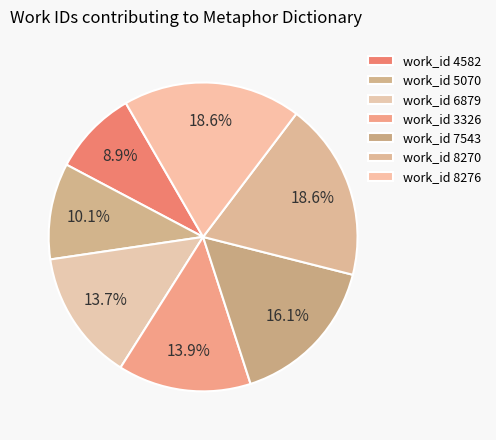

How many segments does this pie chart have?

7